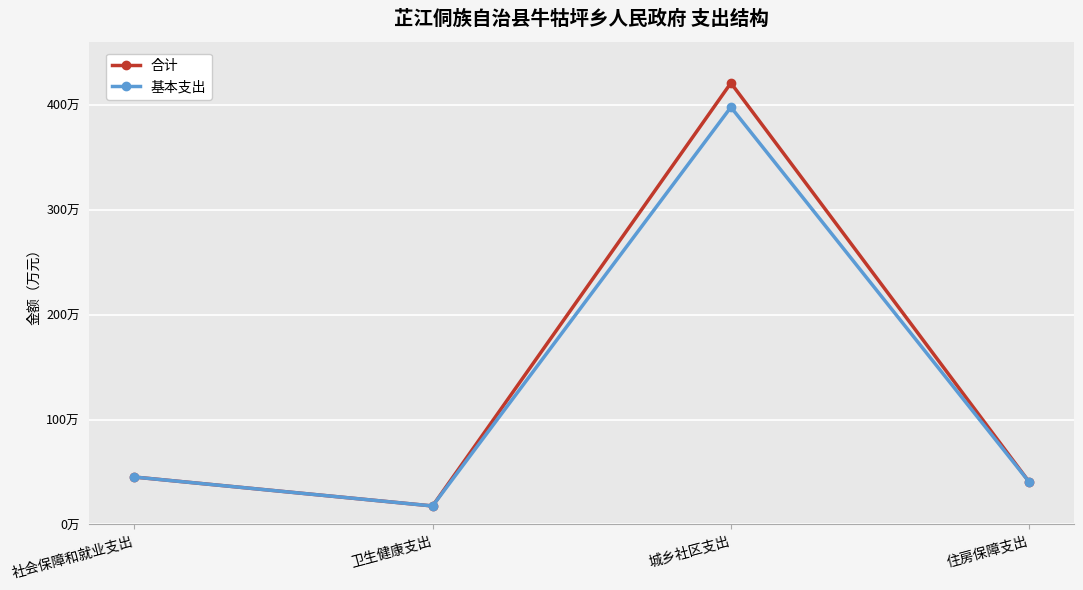

Is this an area chart (filled region under the line)?

No